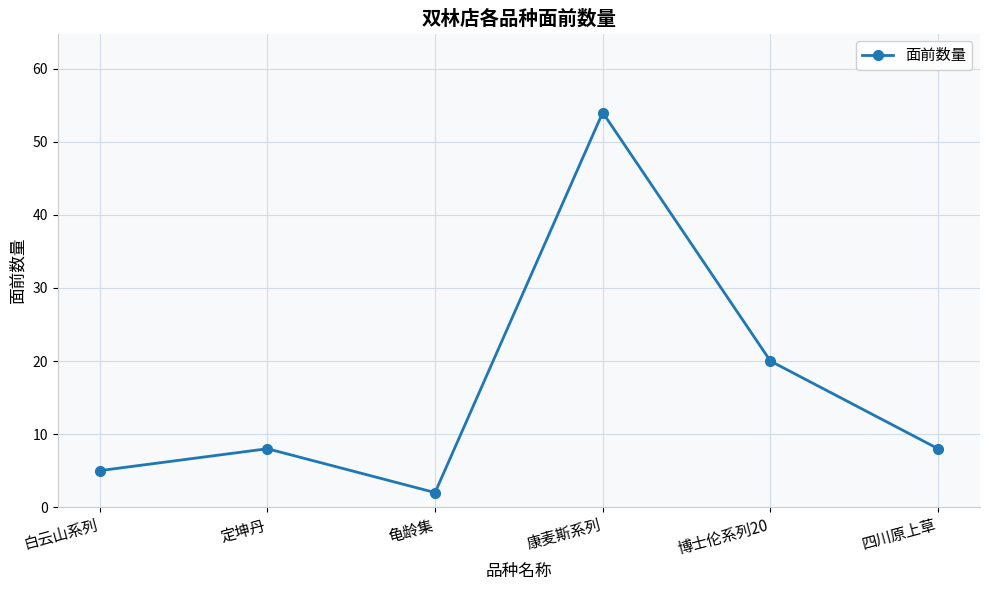

What is the label of the 2nd point from the right?

博士伦系列20